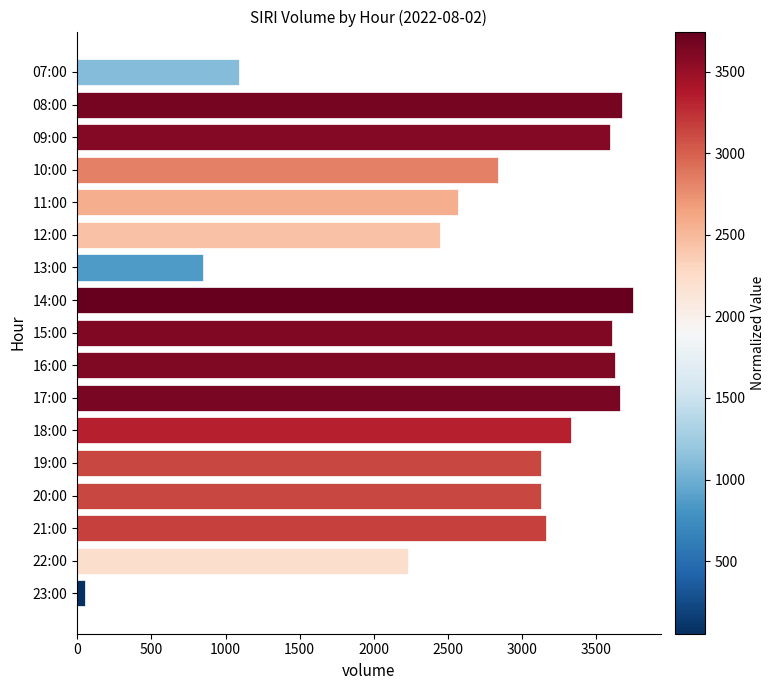

What is the sum of all values?

46724